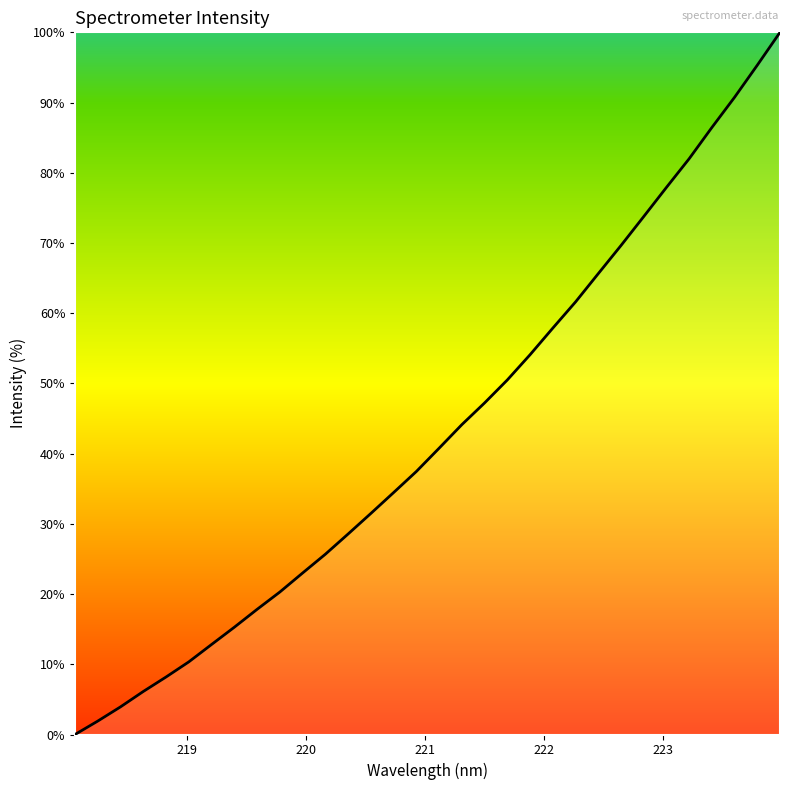

What is the maximum value shown in the chart?

100.0